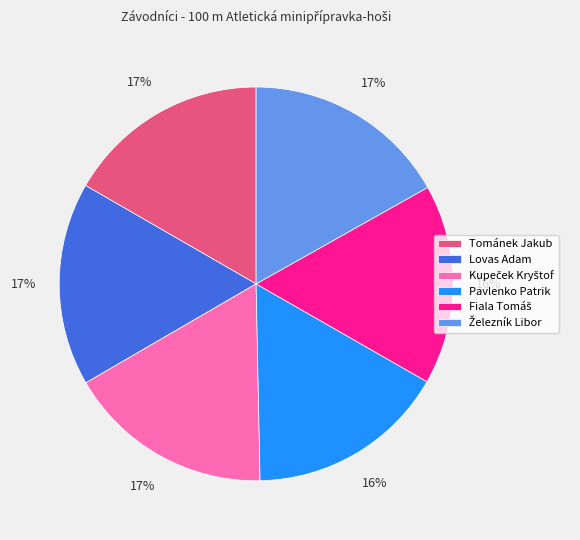

To the nearest percent, what portion does Tománek Jakub represent?

17%